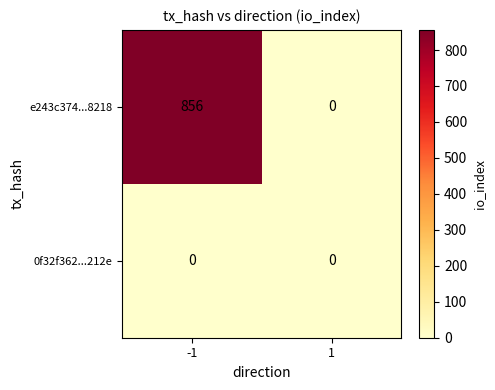

How many series are shown in this chart?

2